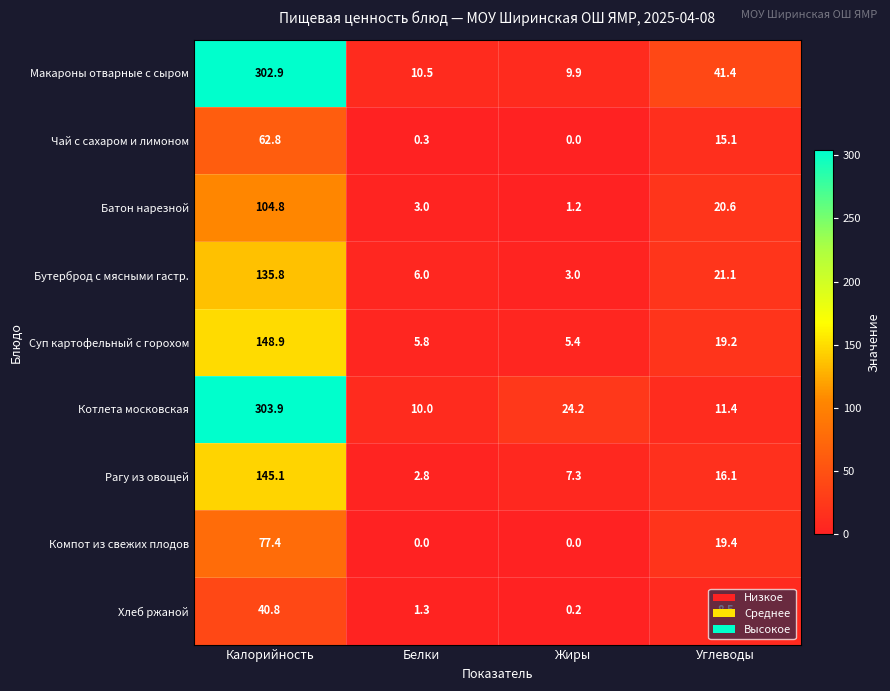

How many categories are shown in the chart?

4